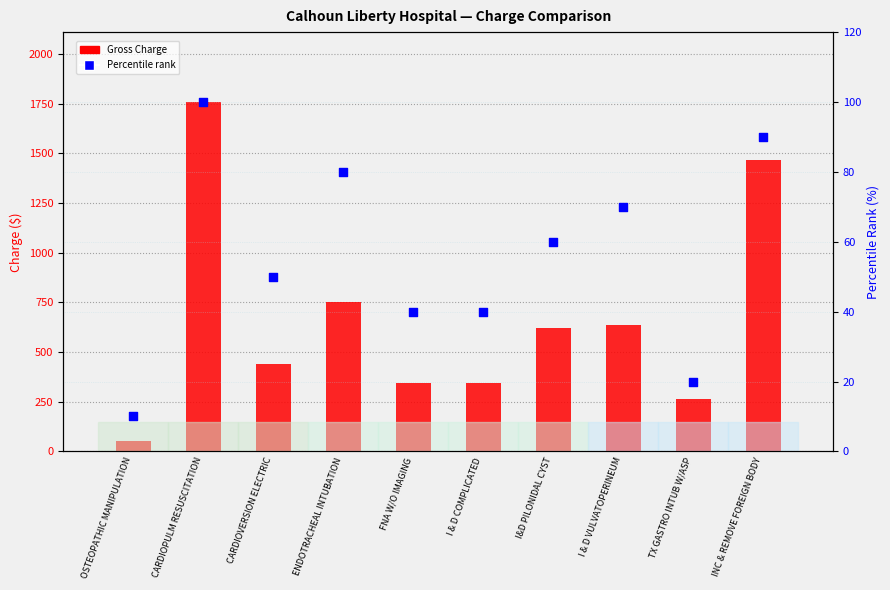

Which series reaches the maximum Y coordinate?

Gross Charge